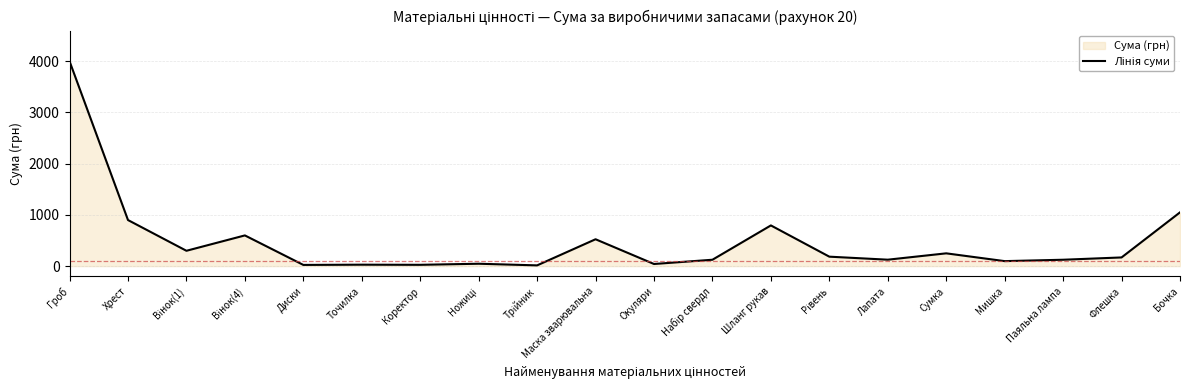

How many values exceed 170?

9